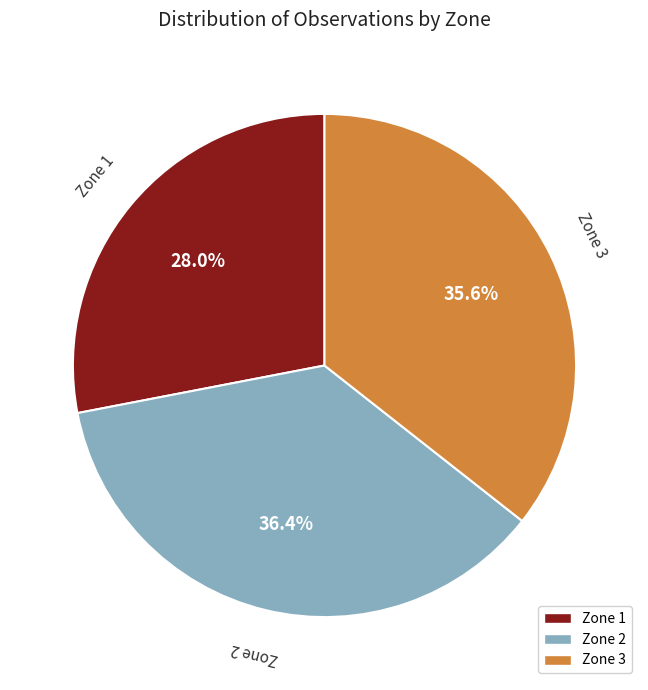

Which category has the biggest portion of the pie?

Zone 2